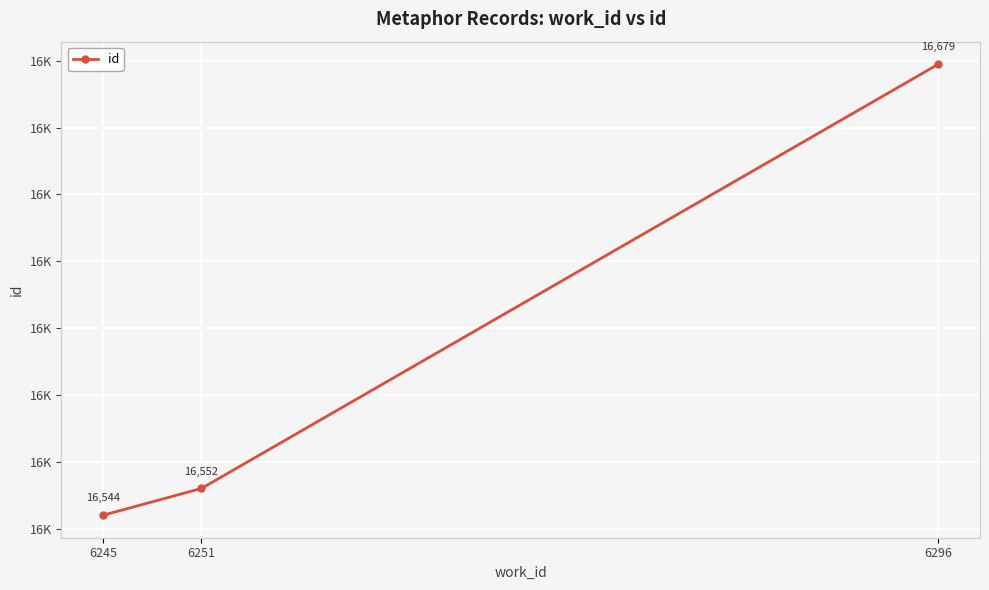

What is the average value?

16592